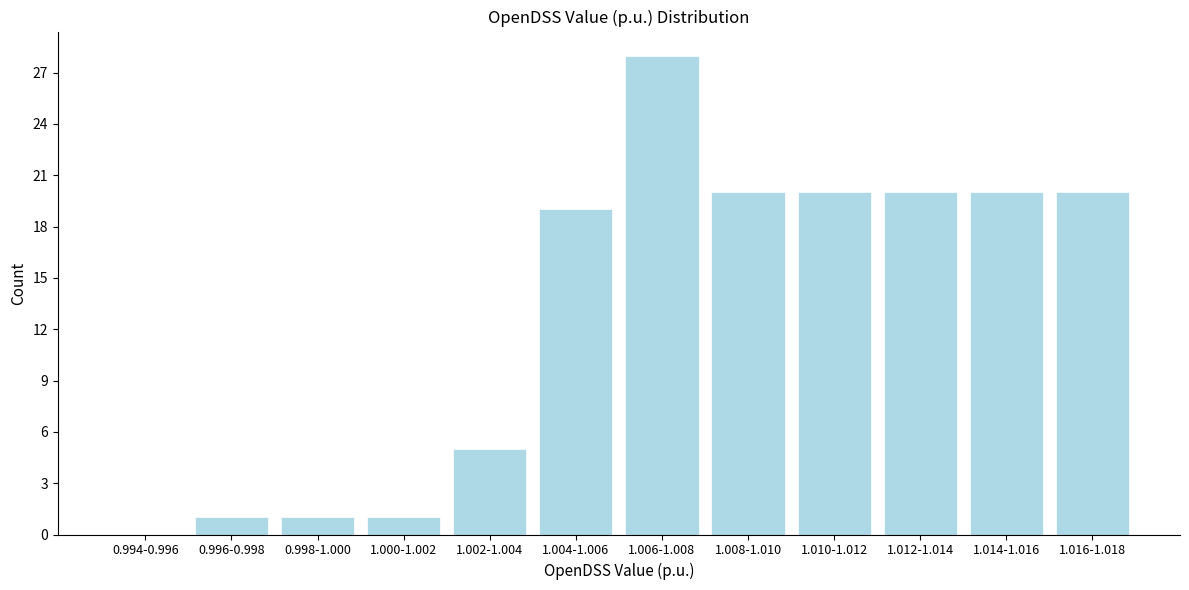

Reading left to right, what are all the values shown in this chart?

0.994-0.996=0	0.996-0.998=1	0.998-1.000=1	1.000-1.002=1	1.002-1.004=5	1.004-1.006=19	1.006-1.008=28	1.008-1.010=20	1.010-1.012=20	1.012-1.014=20	1.014-1.016=20	1.016-1.018=20